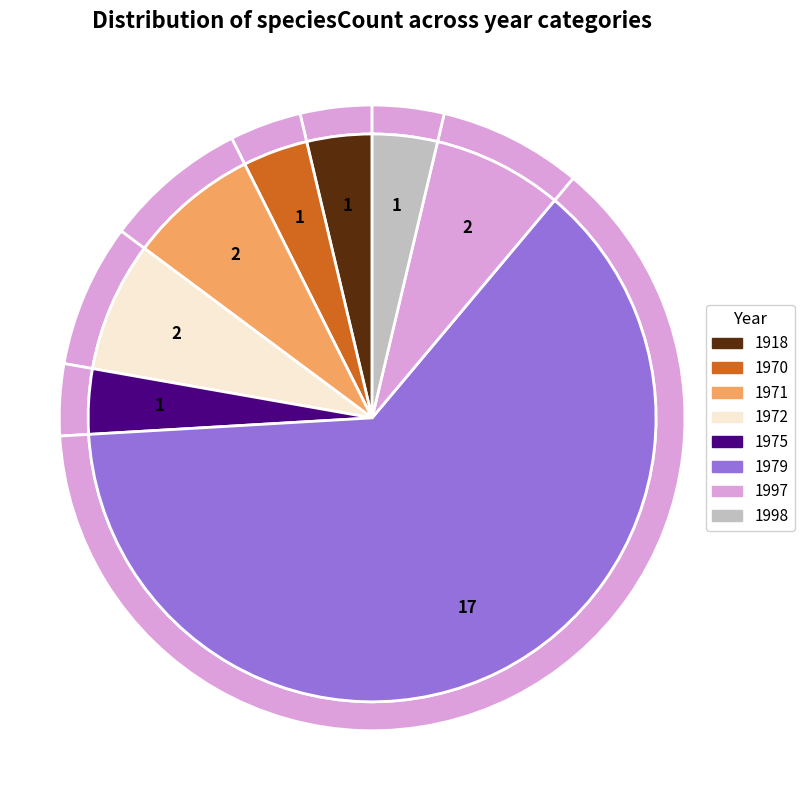

Combined, what portion of the pie is 1997 and 1971?

14.8%